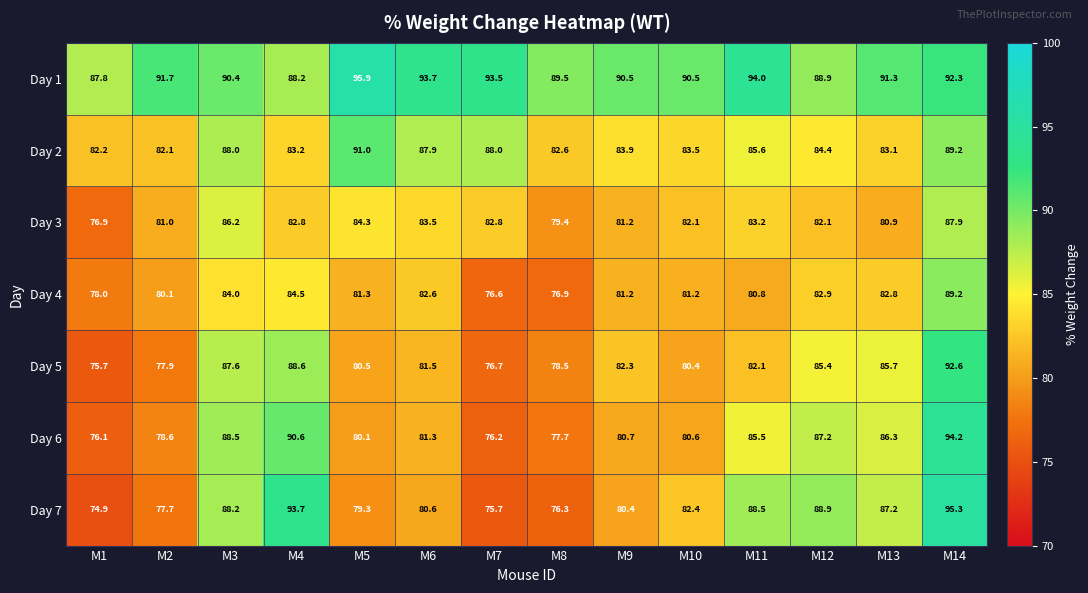

What is the difference between the second highest and minimum values in the Day 4 series?

7.9